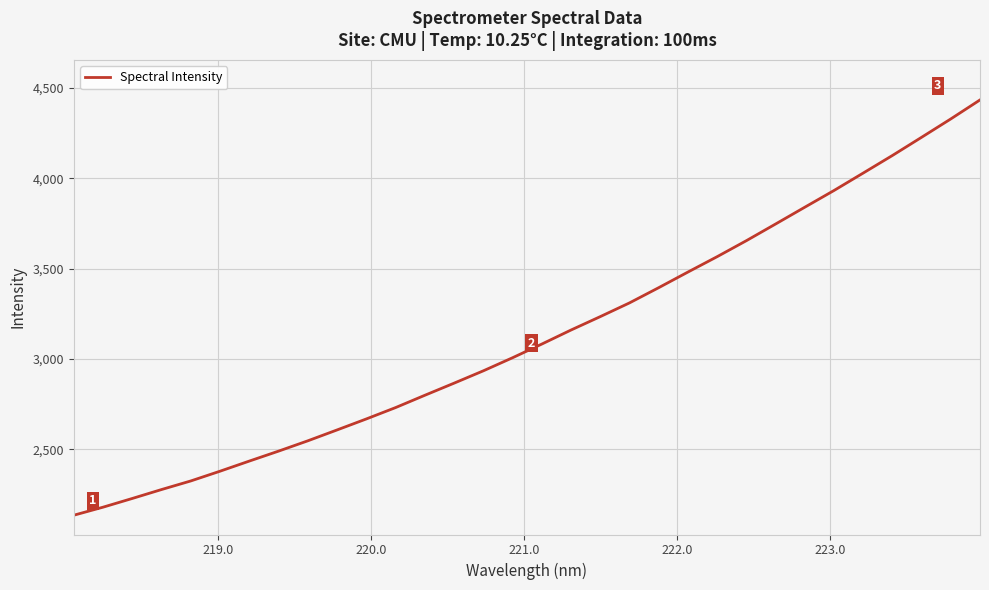

What is the minimum value shown in the chart?

2134.9